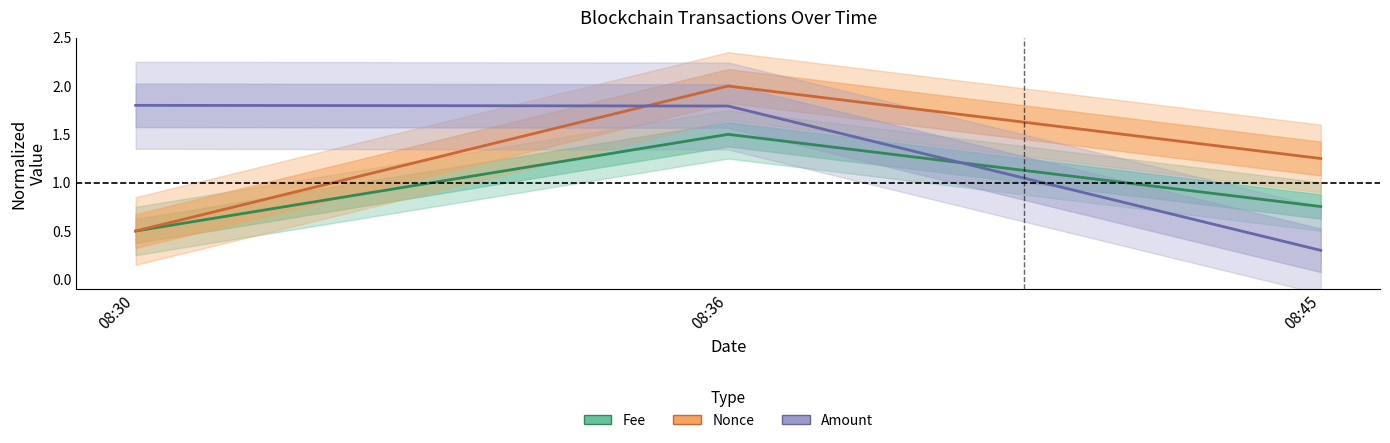

At how many categories does at least one series exceed 1?

3